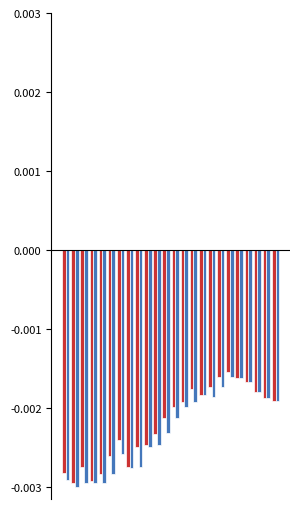

How many groups of bars are there?

24